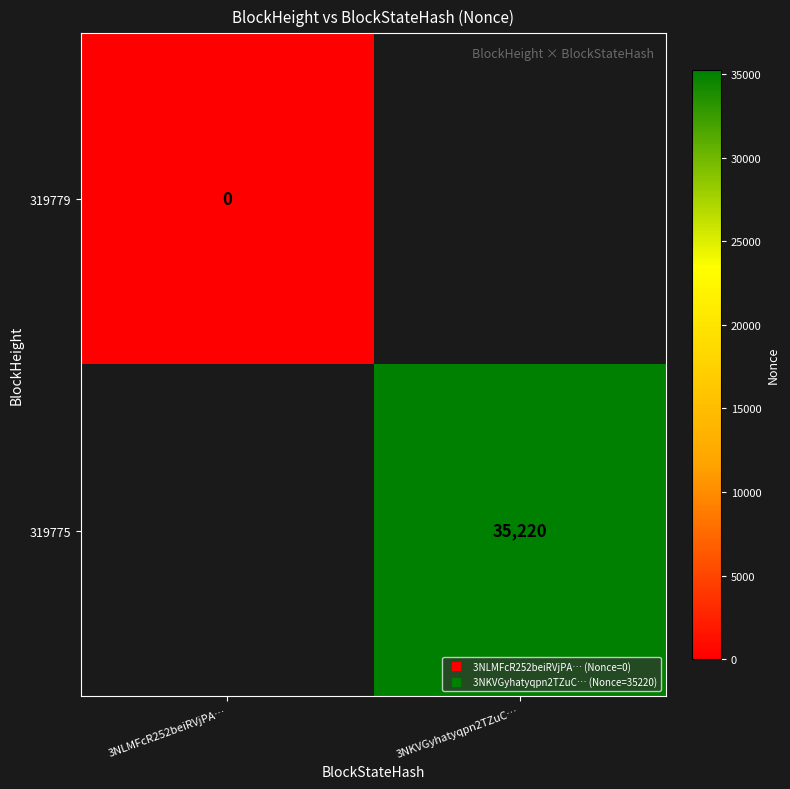

Which label corresponds to the largest value in the chart?

3NKVGyhatyqpn2TZuC…